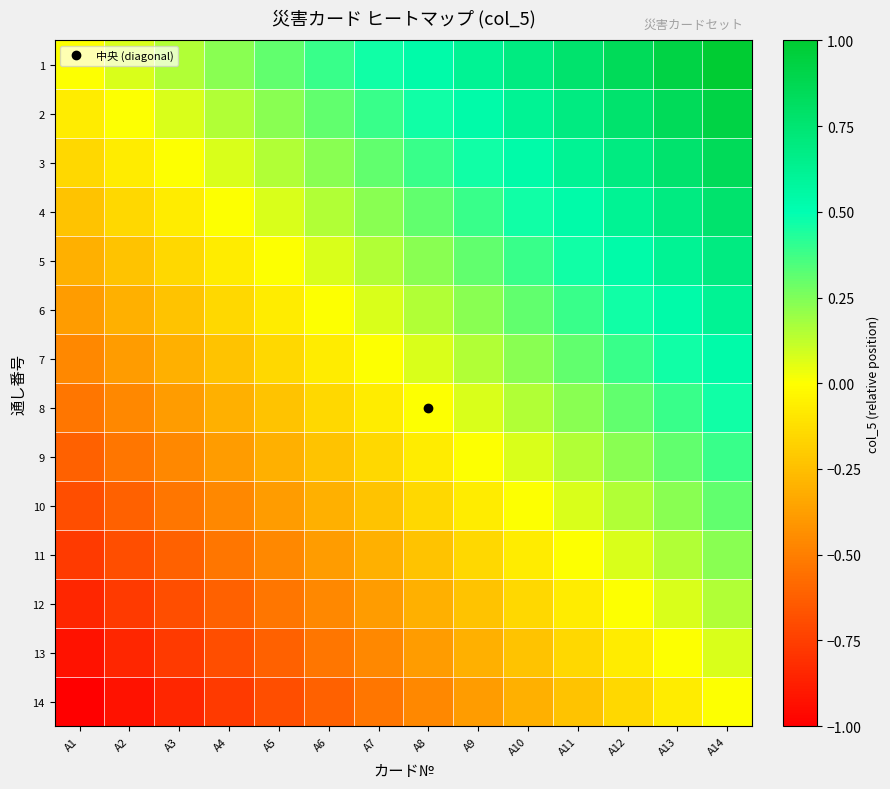

What is the minimum value shown in the chart?

-1.0